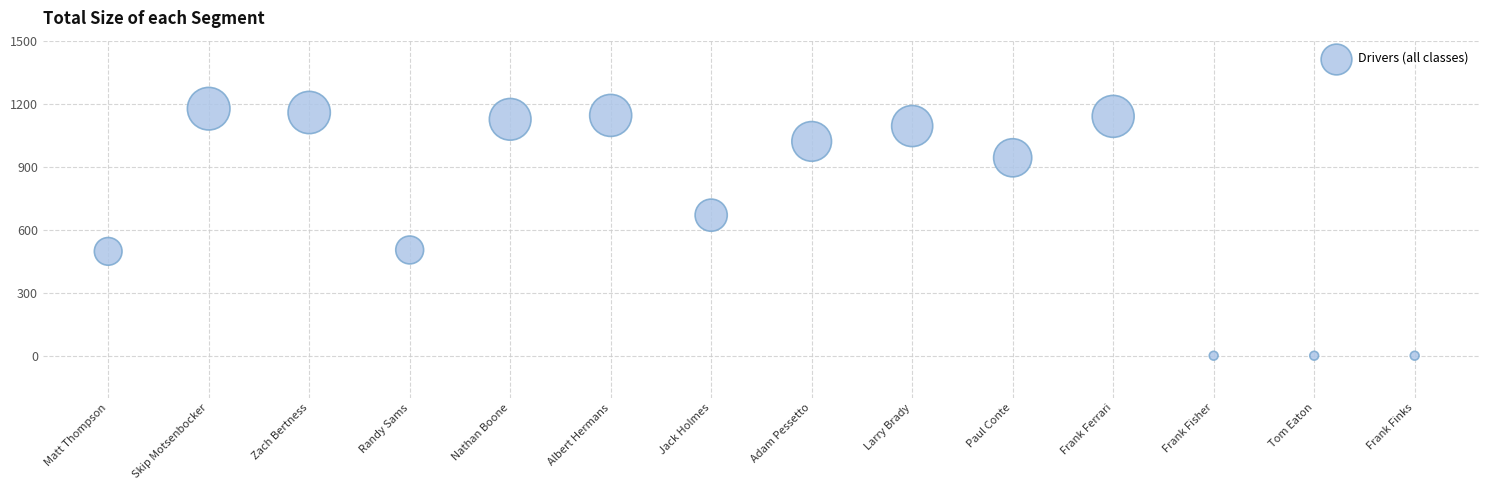

What is the range of Y values (max minus min)?

1176.1